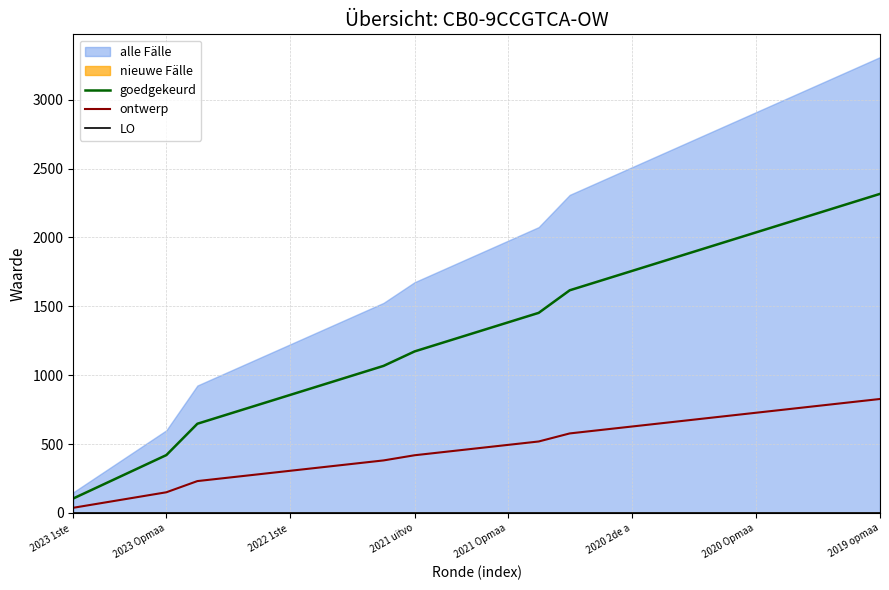

What is the difference between the second highest and minimum values in the ontwerp series?

764.8